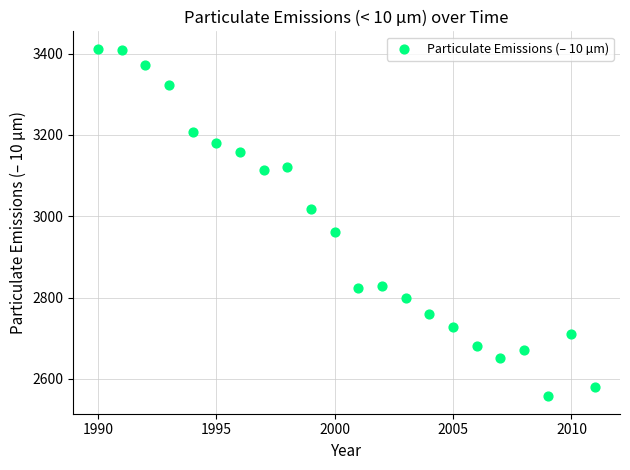

What is the range of X values (max minus min)?

21